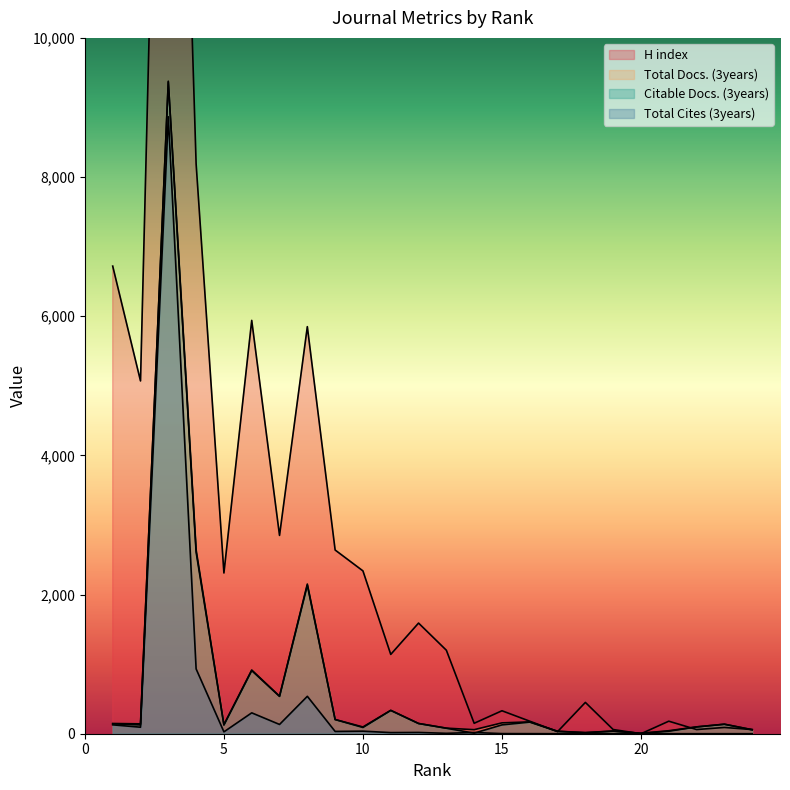

What are all the series names shown in the legend?

H index, Total Docs. (3years), Citable Docs. (3years), Total Cites (3years)